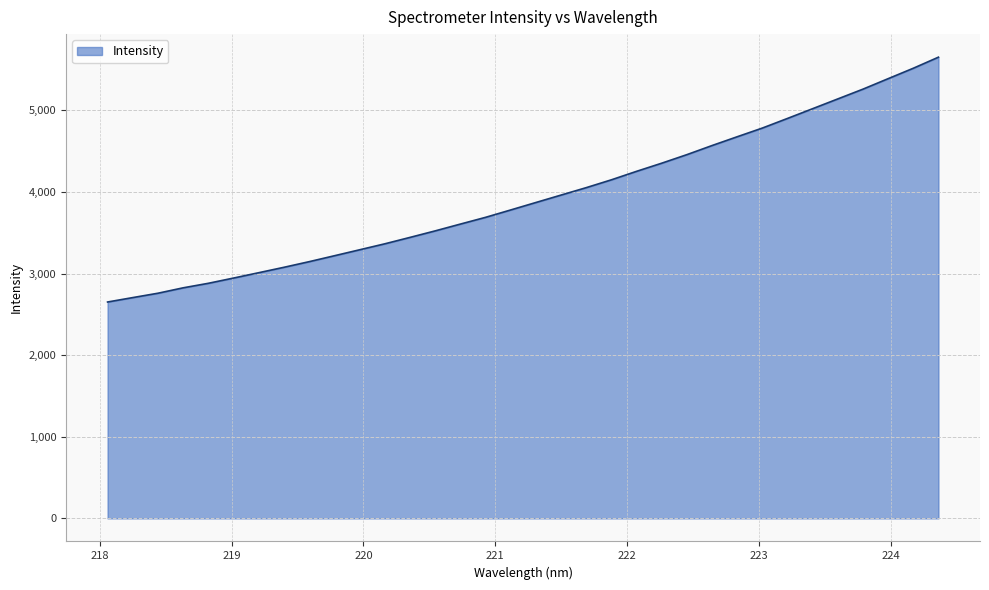

What is the value of the 2nd point from the left?

2706.2